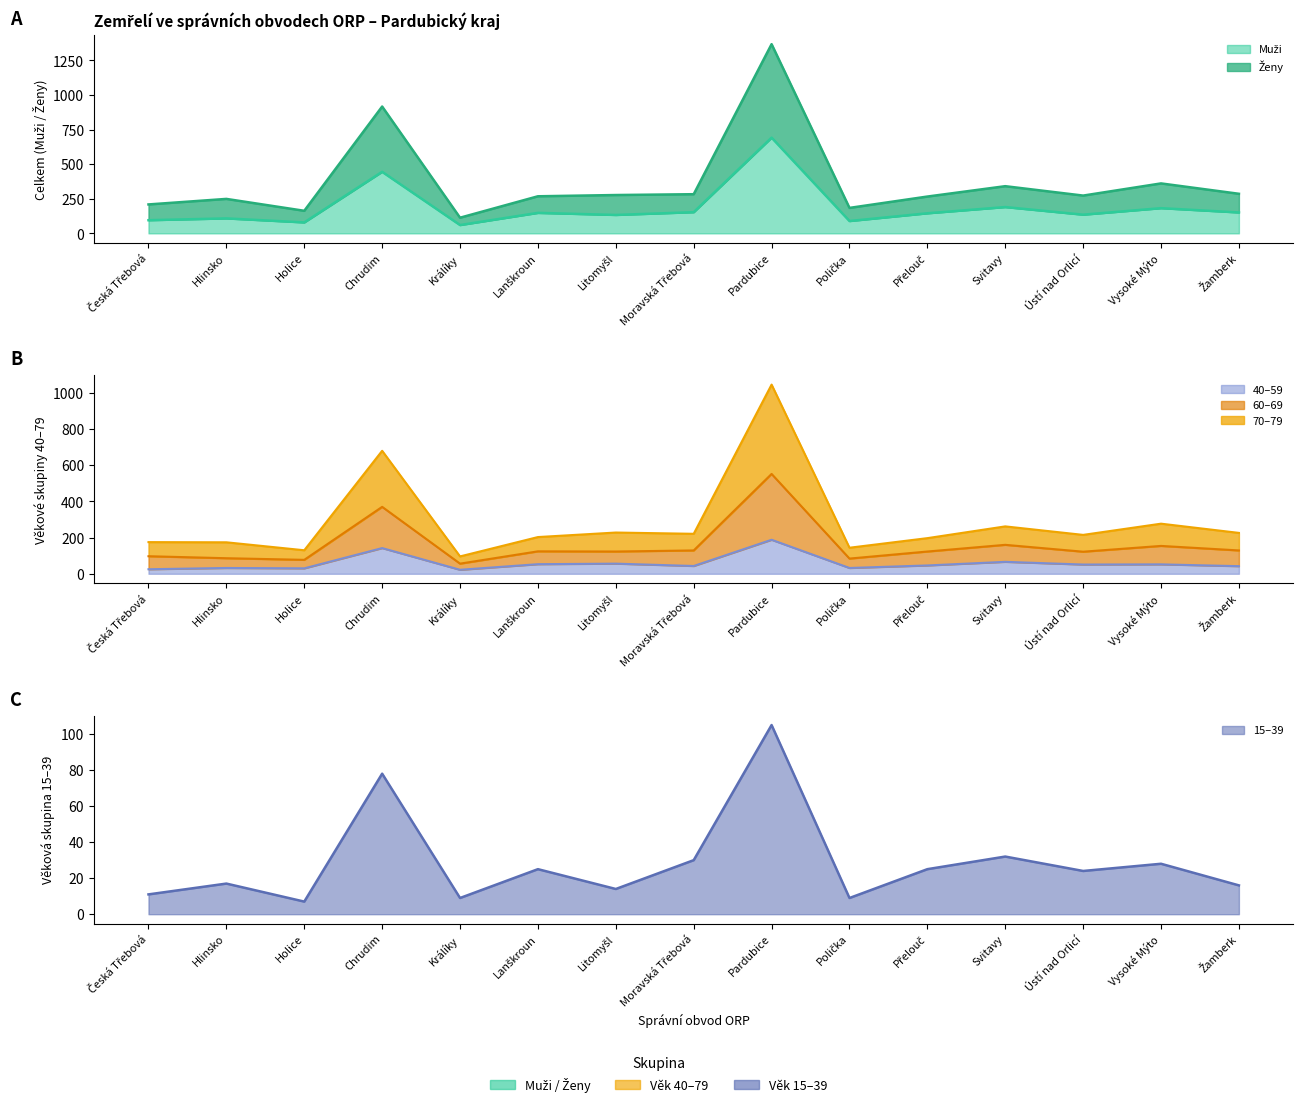

Where is the first local minimum for 60–69?

Holice